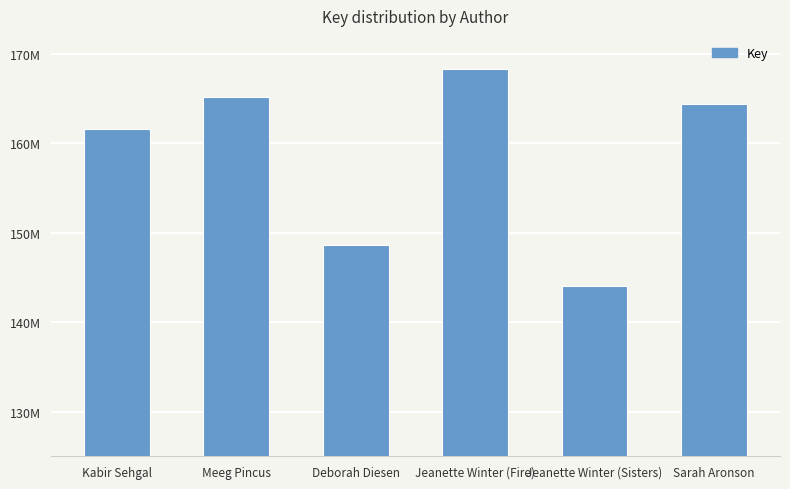

True or false: the data shows 88020326 at Deborah Diesen.

False